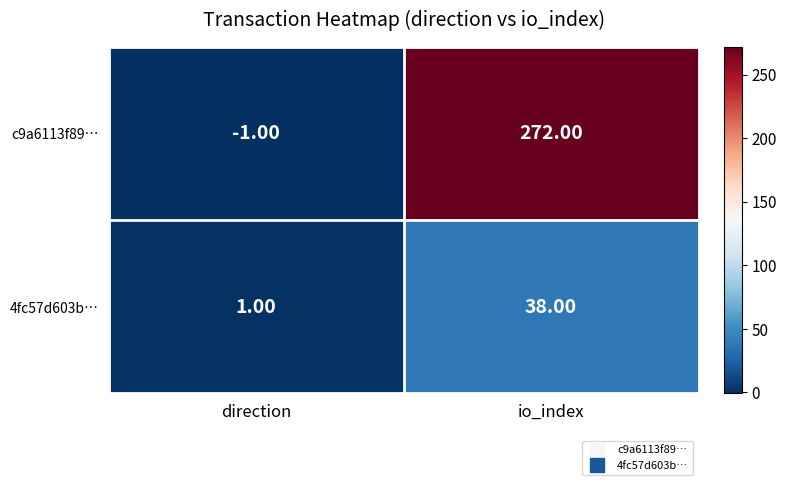

Which label corresponds to the smallest value in the chart?

direction